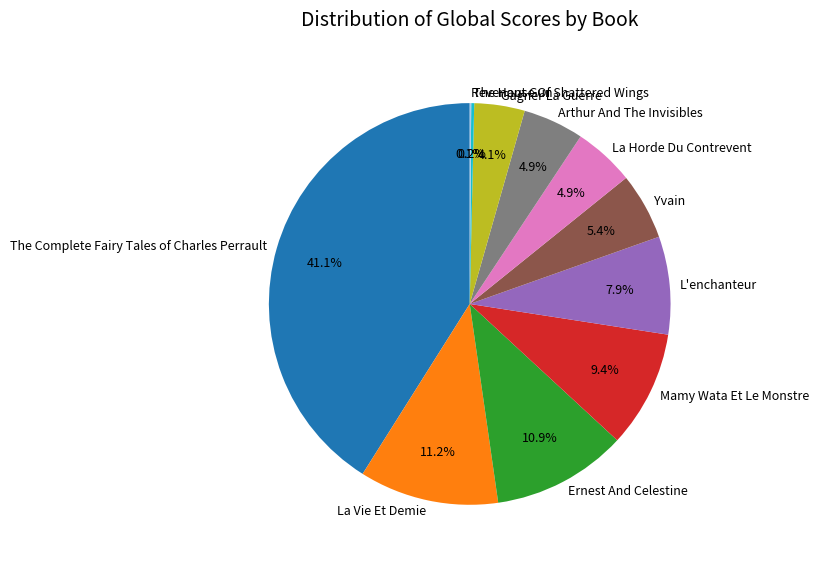

To the nearest percent, what is the average slice percentage?

9%